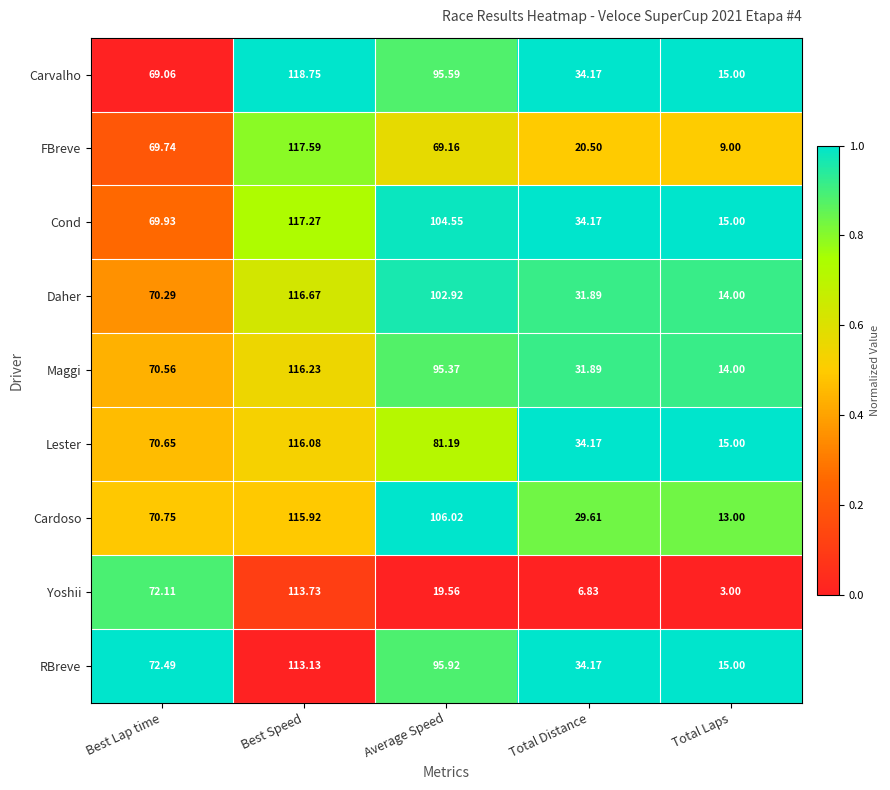

Which series has the largest total across all categories?

Cond